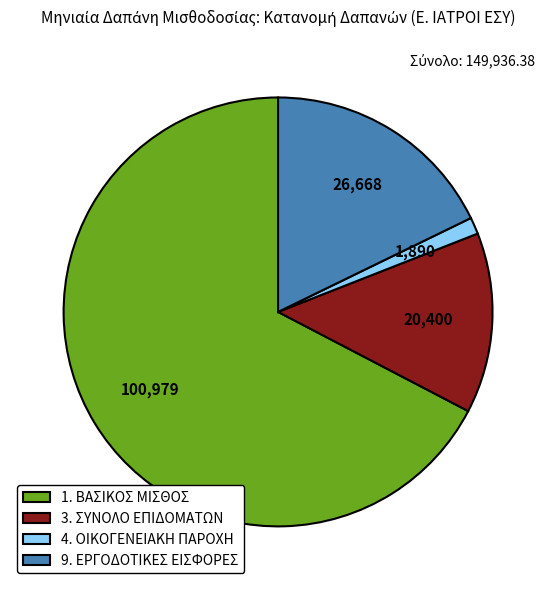

The 4. ΟΙΚΟΓΕΝΕΙΑΚΗ ΠΑΡΟΧΗ slice represents 1% of the pie. True or false?

True